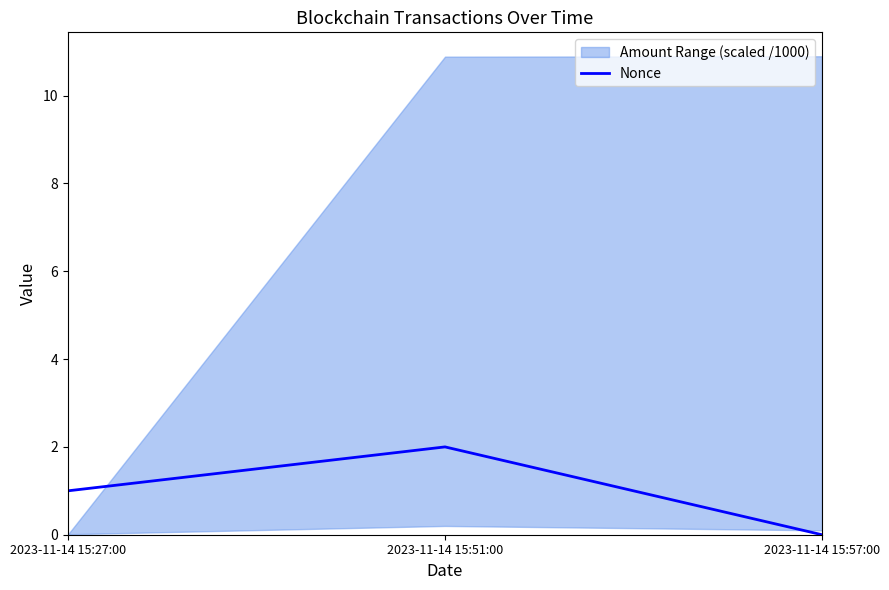

Reading left to right, list all the values displayed in this chart.

1	2	0